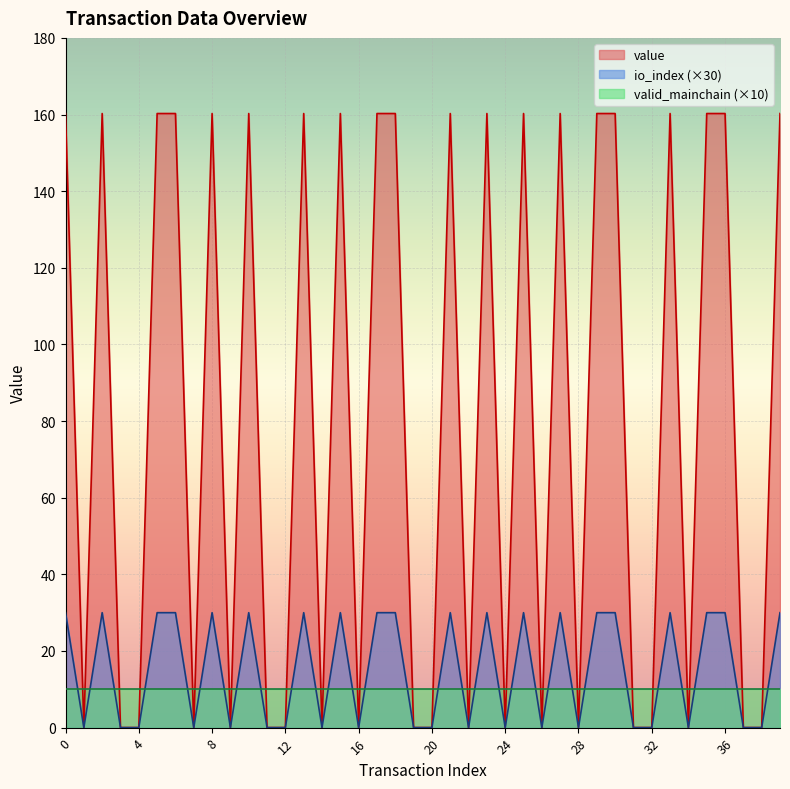

At which label is io_index closest to 80?

1